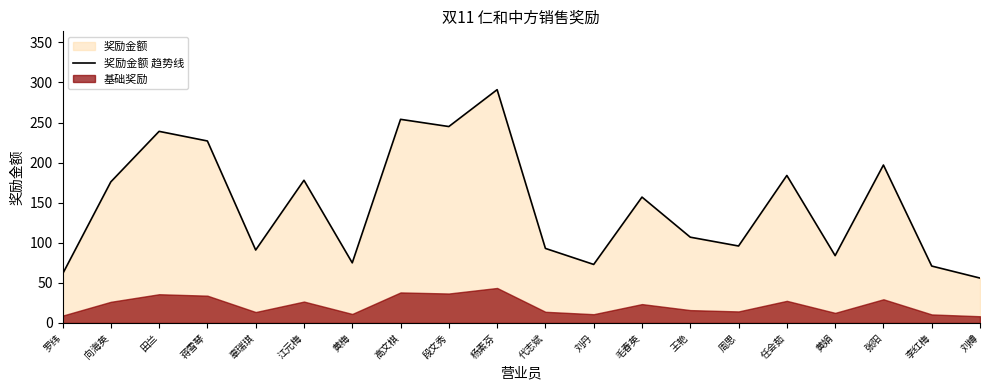

Which label corresponds to the smallest value in the chart?

刘樽